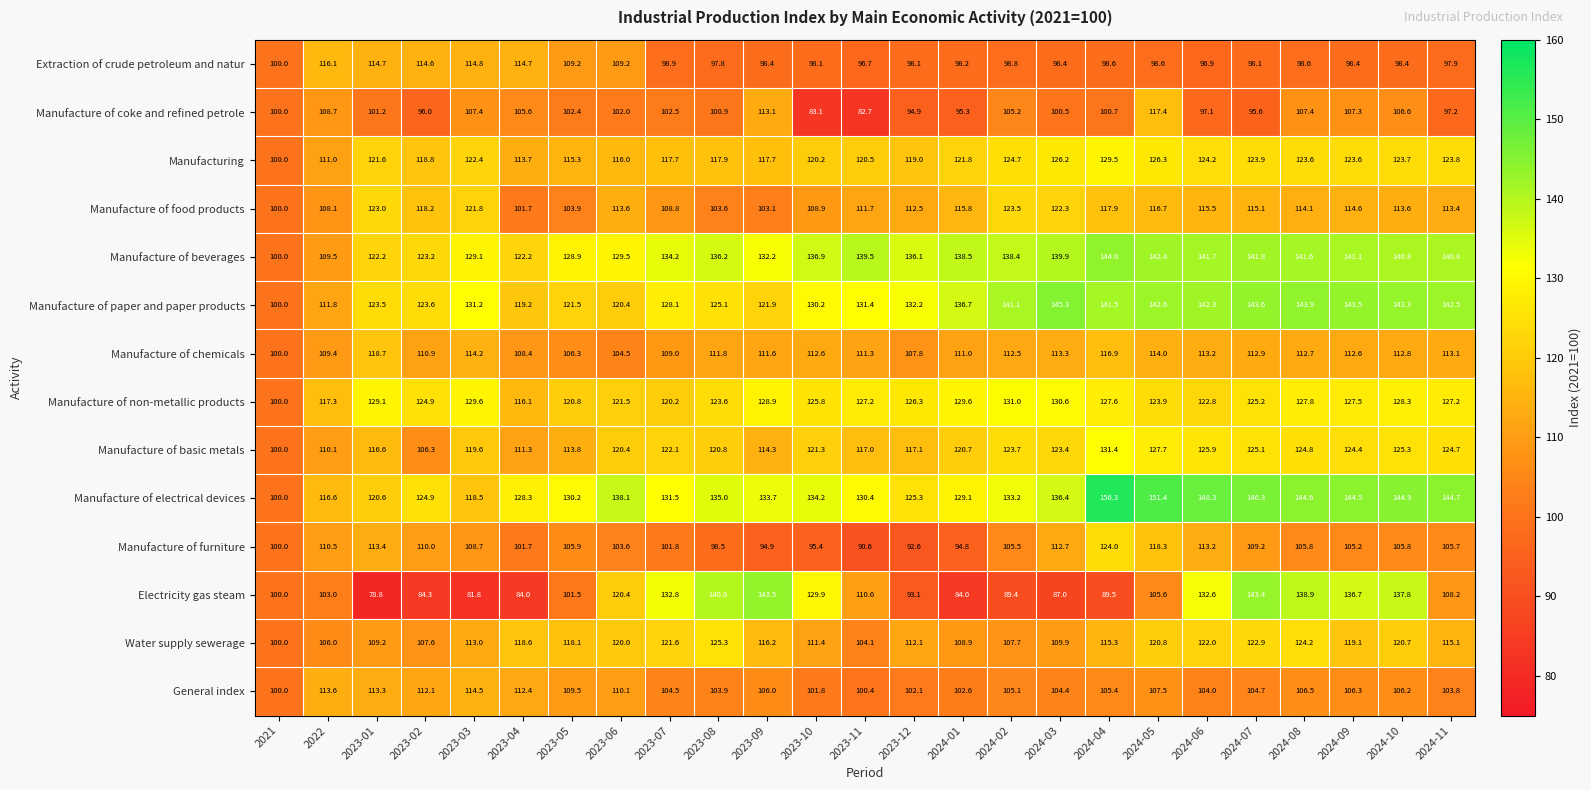

What is the approximate value of Manufacture of furniture at 2023-05?

105.9